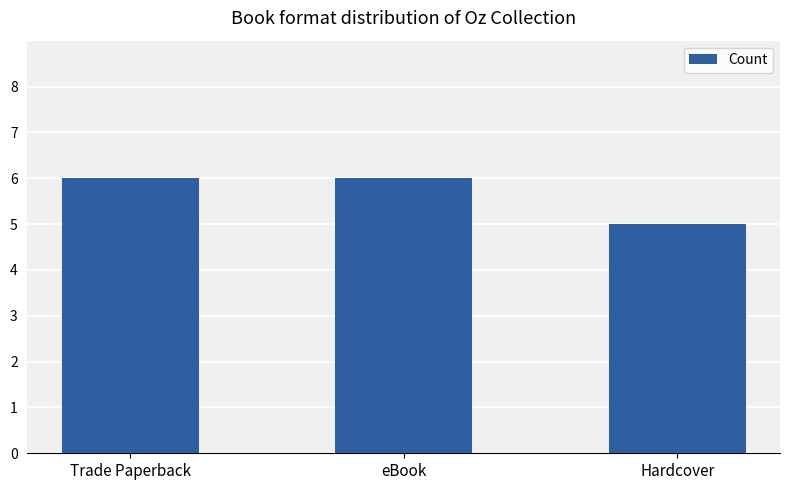

What is the smallest value displayed?

5